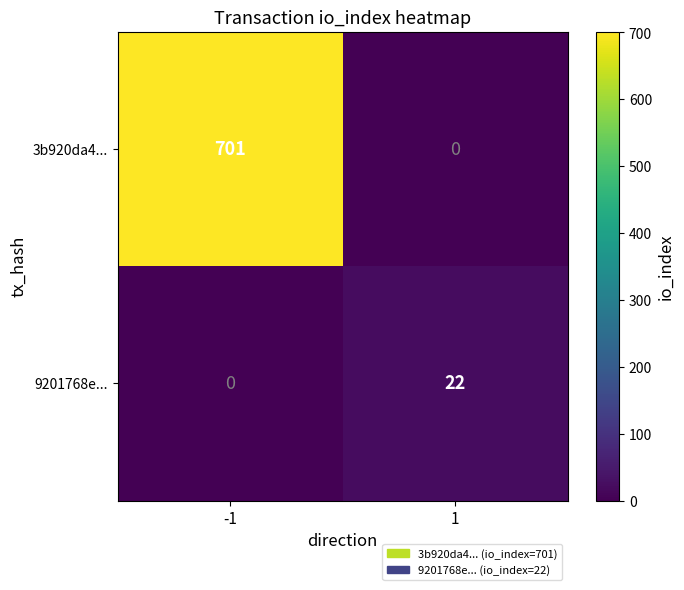

Is it true that 3b920da4... equals 1239 at -1?

False